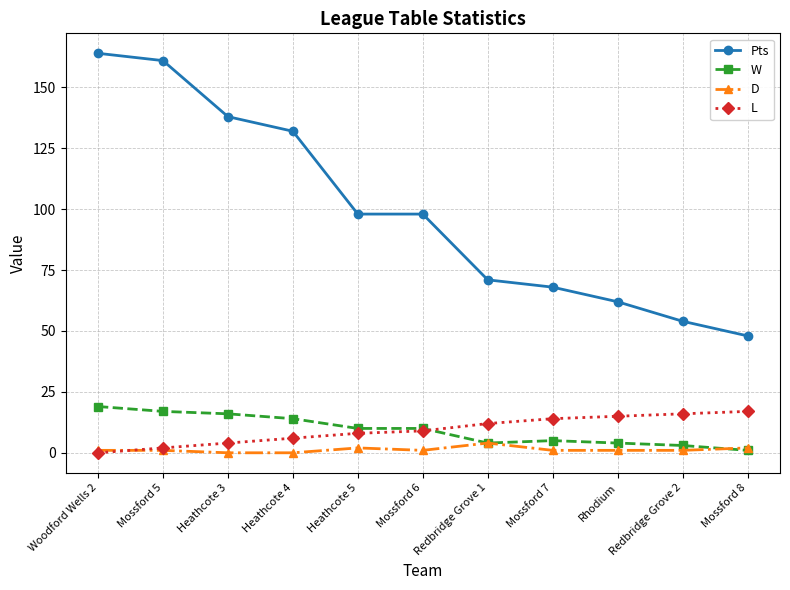

What is the greatest value displayed?

164